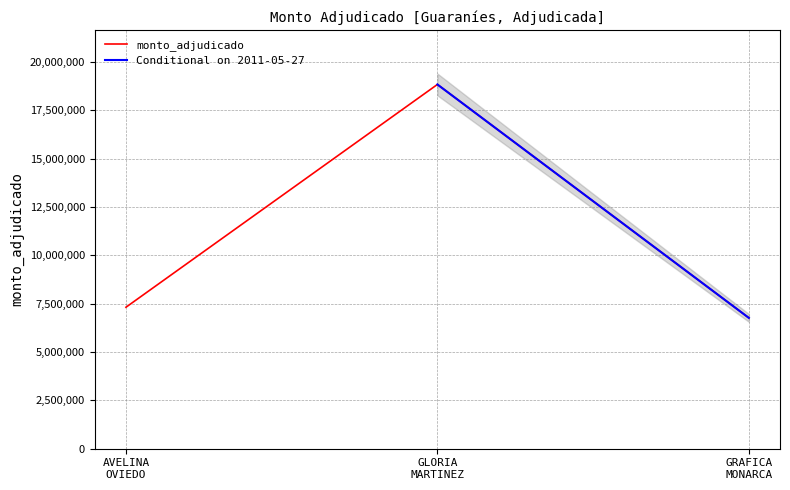

How many values are below 7316500?

1